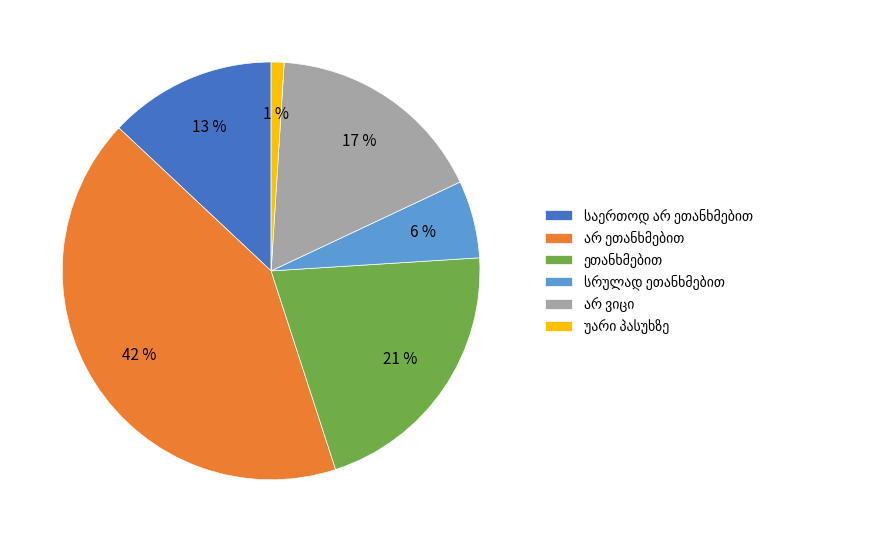

Does any single category account for the majority?

No